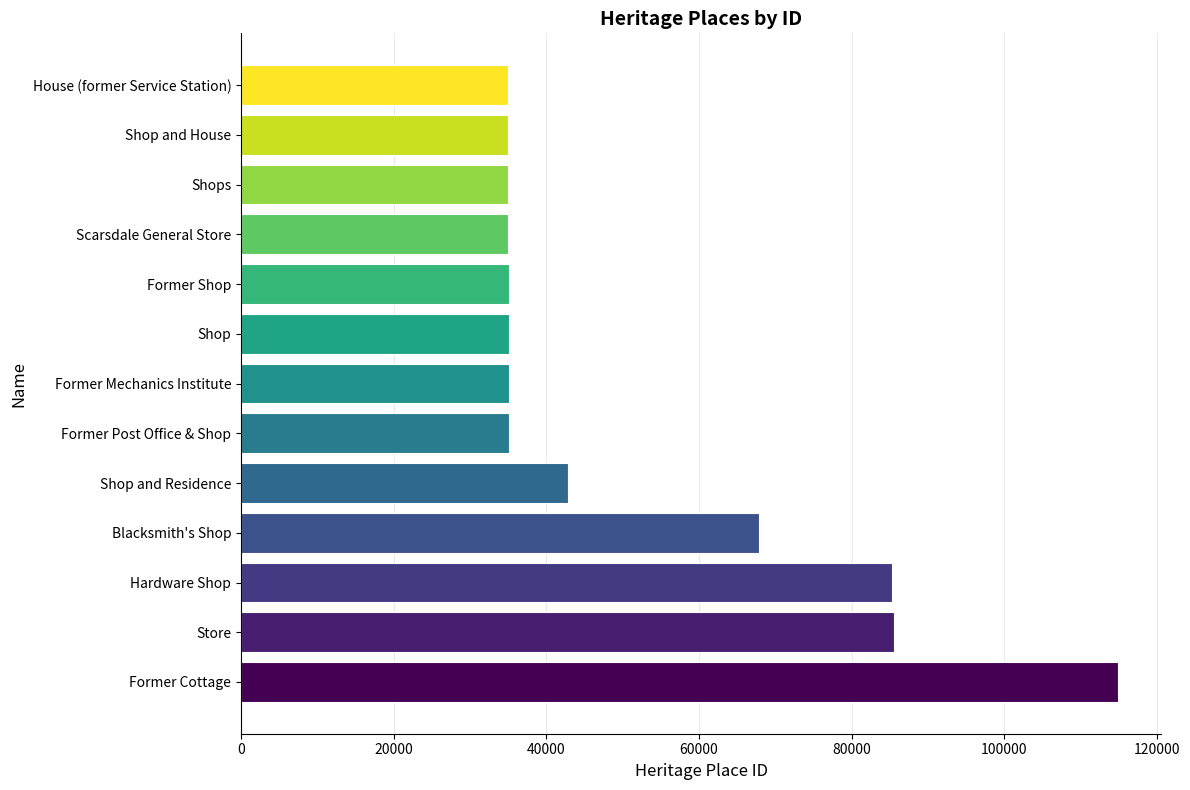

What is the ratio of the value at Hardware Shop to the value at Store?

1.0